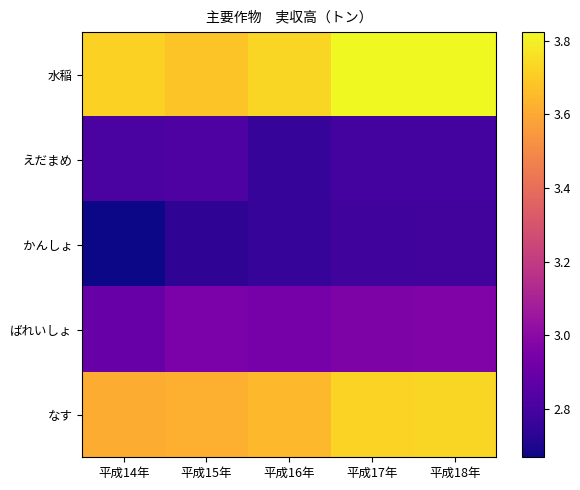

At how many categories does at least one series exceed 2?

5